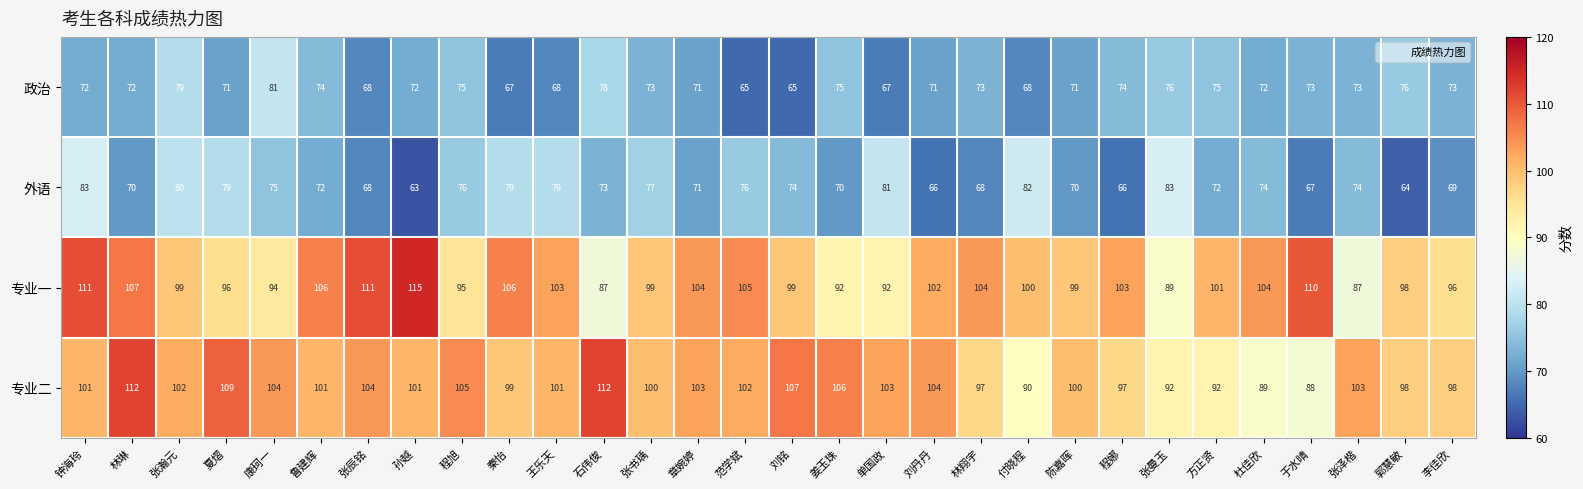

How many data points does each series have?

30